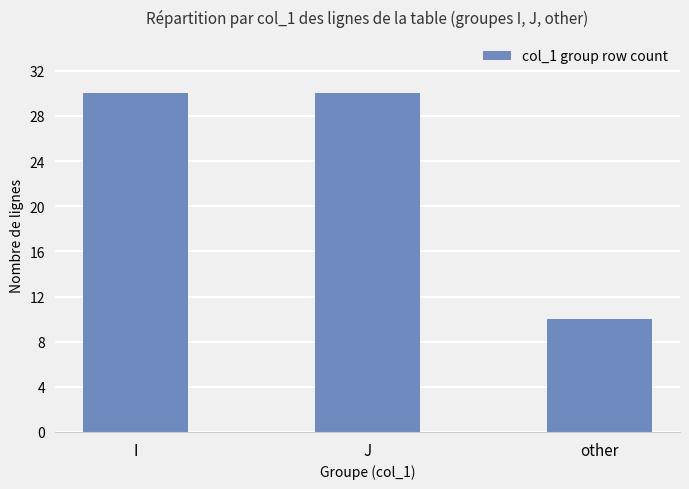

The chart shows a value of 10 at other. True or false?

True